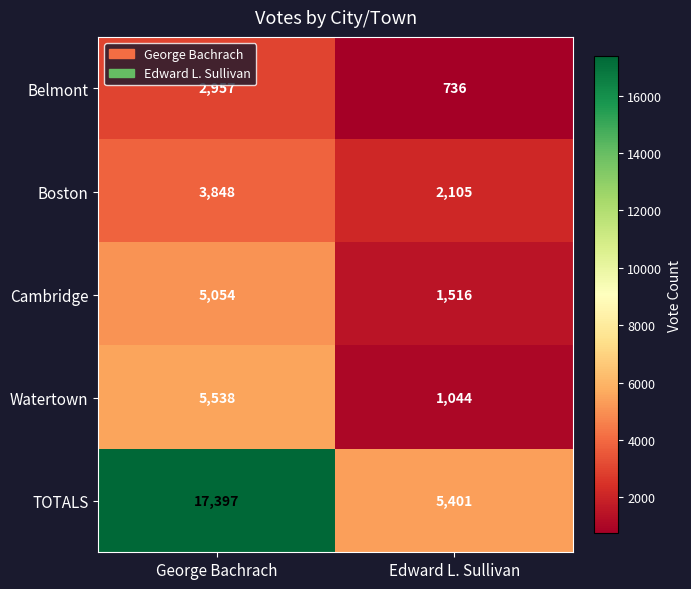

Which series has the widest spread of values?

TOTALS